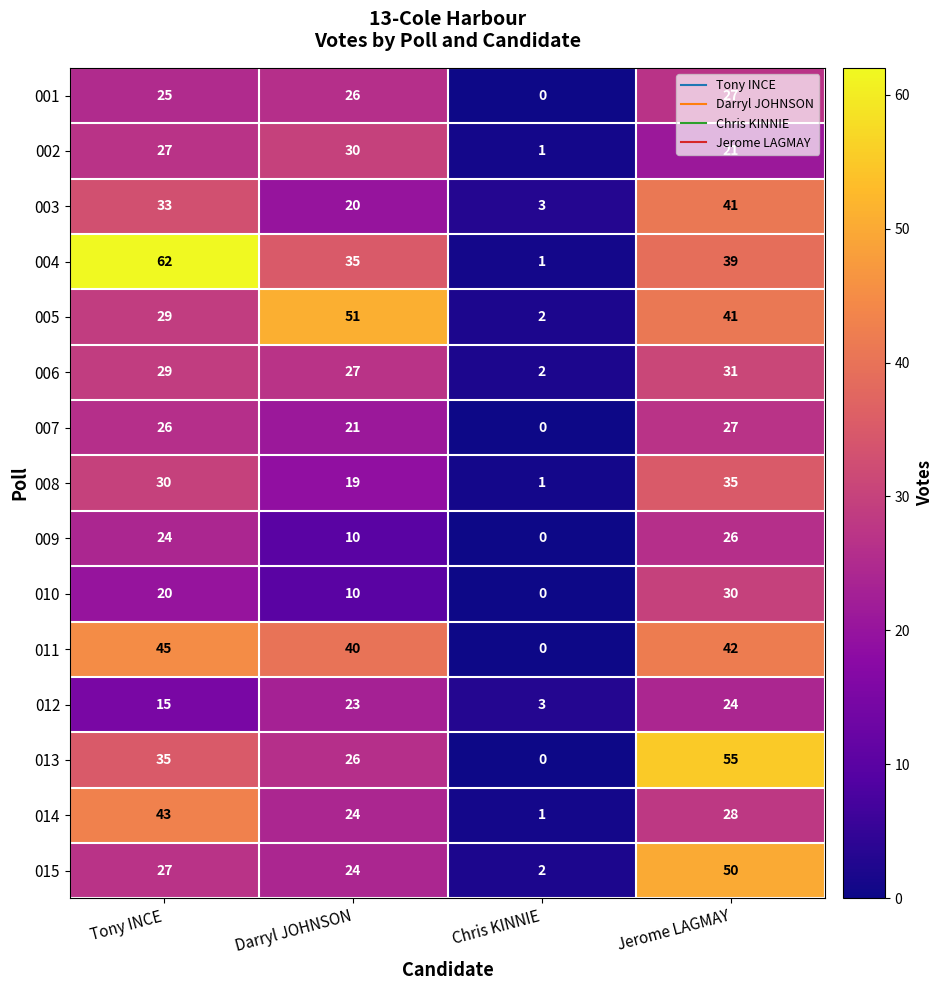

Which series has the widest spread of values?

004